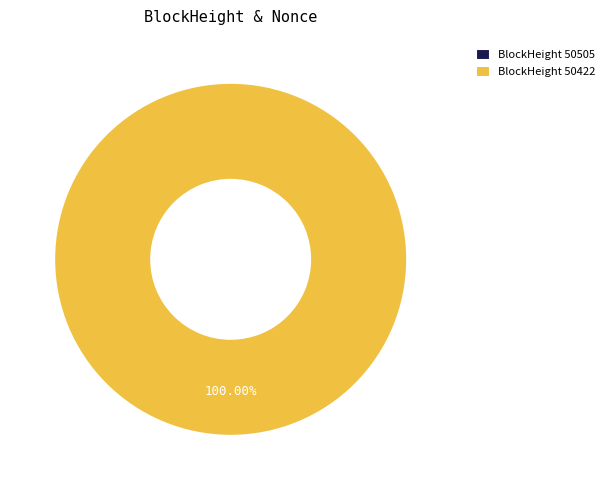

Is there any slice that represents more than half of the pie?

Yes